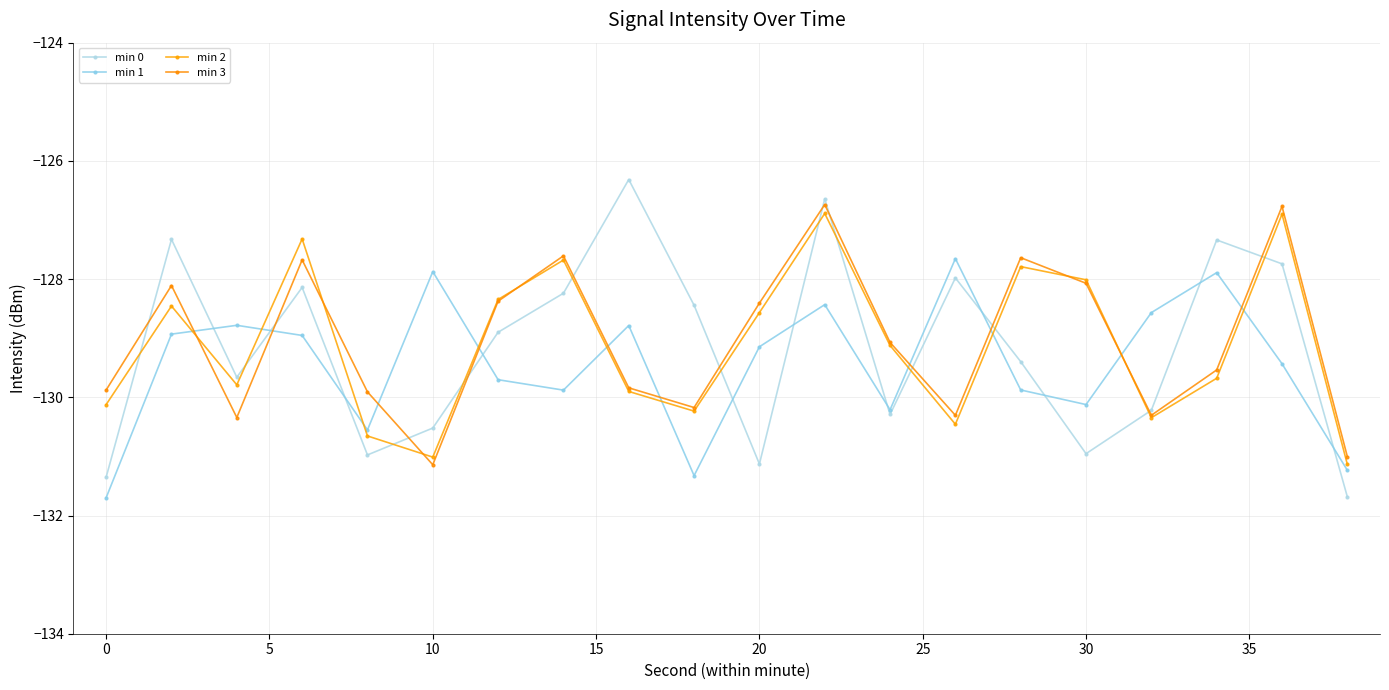

Does the chart have visible grid lines?

Yes